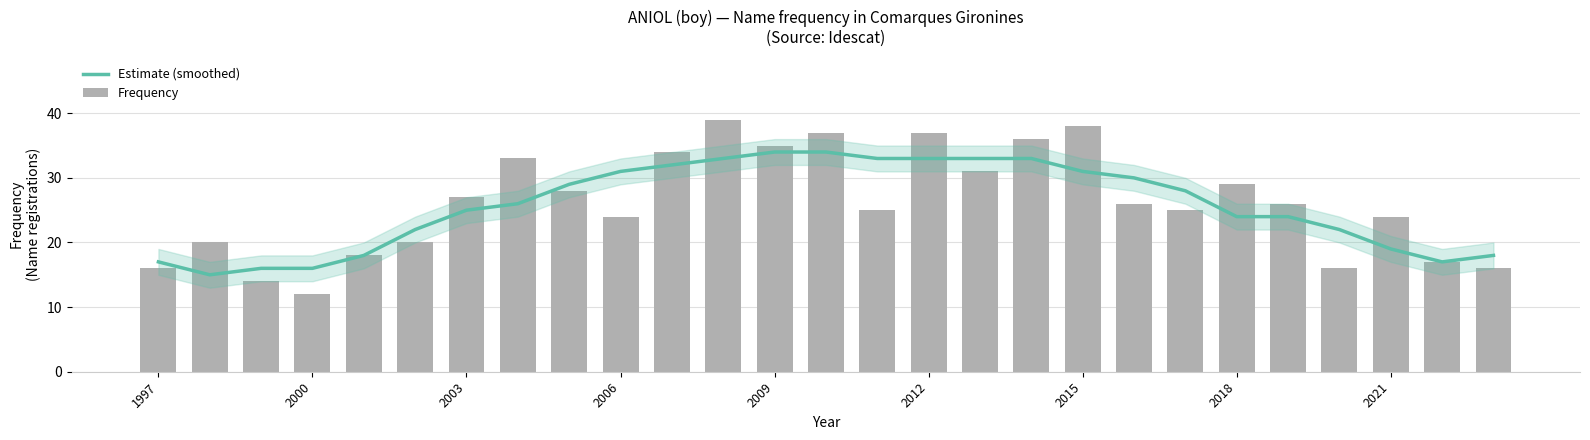

List the series in order of their peak value, lowest first.

Estimate (smoothed), Frequency